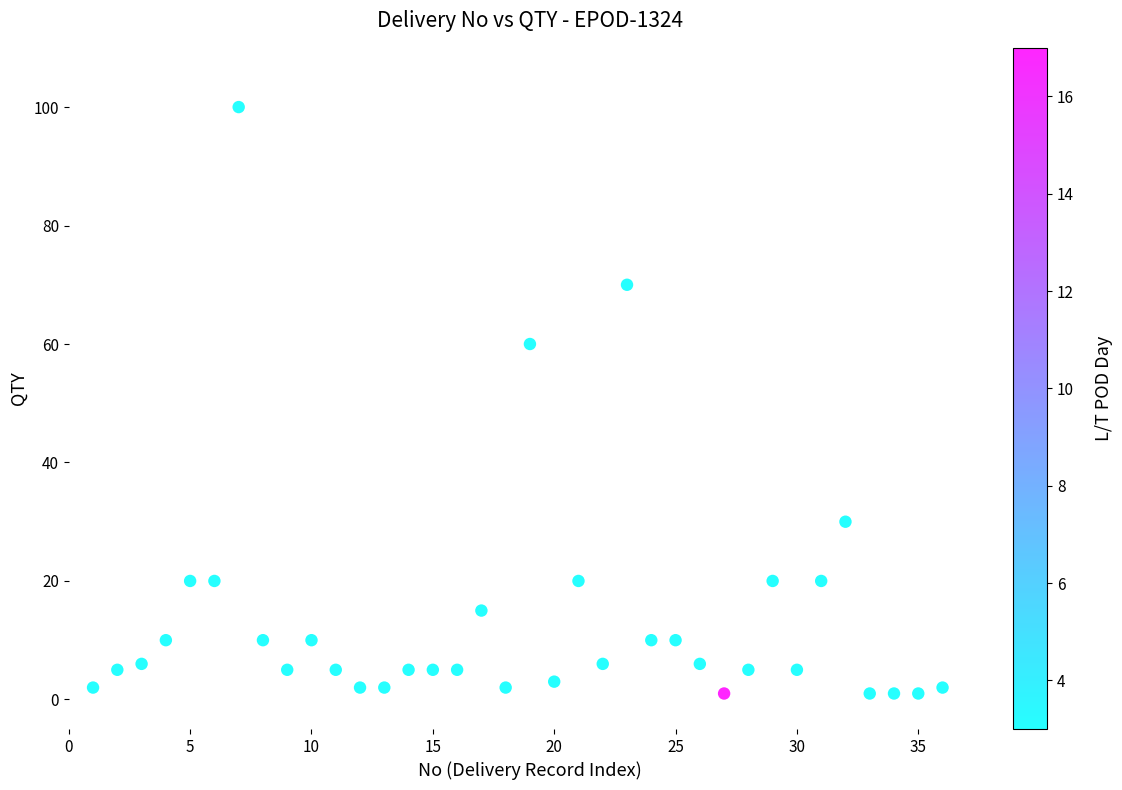

What is the range of X values (max minus min)?

35